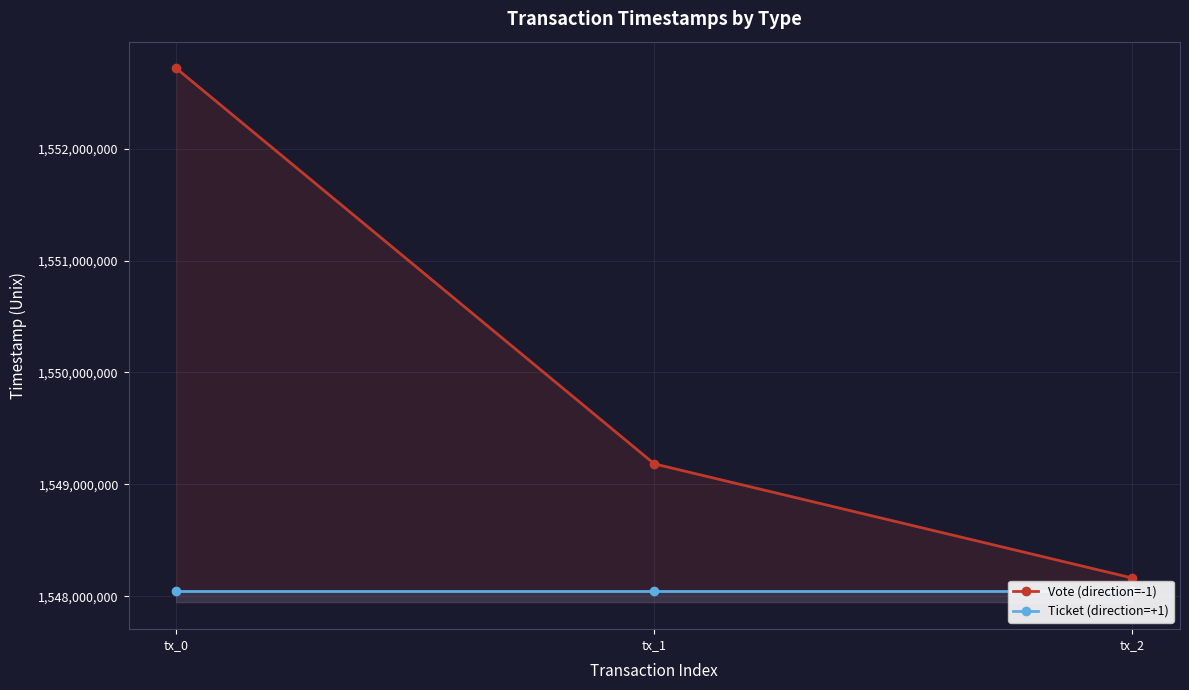

What is the sum of the Ticket (direction=+1) values at tx_0 and tx_2?

3096089094